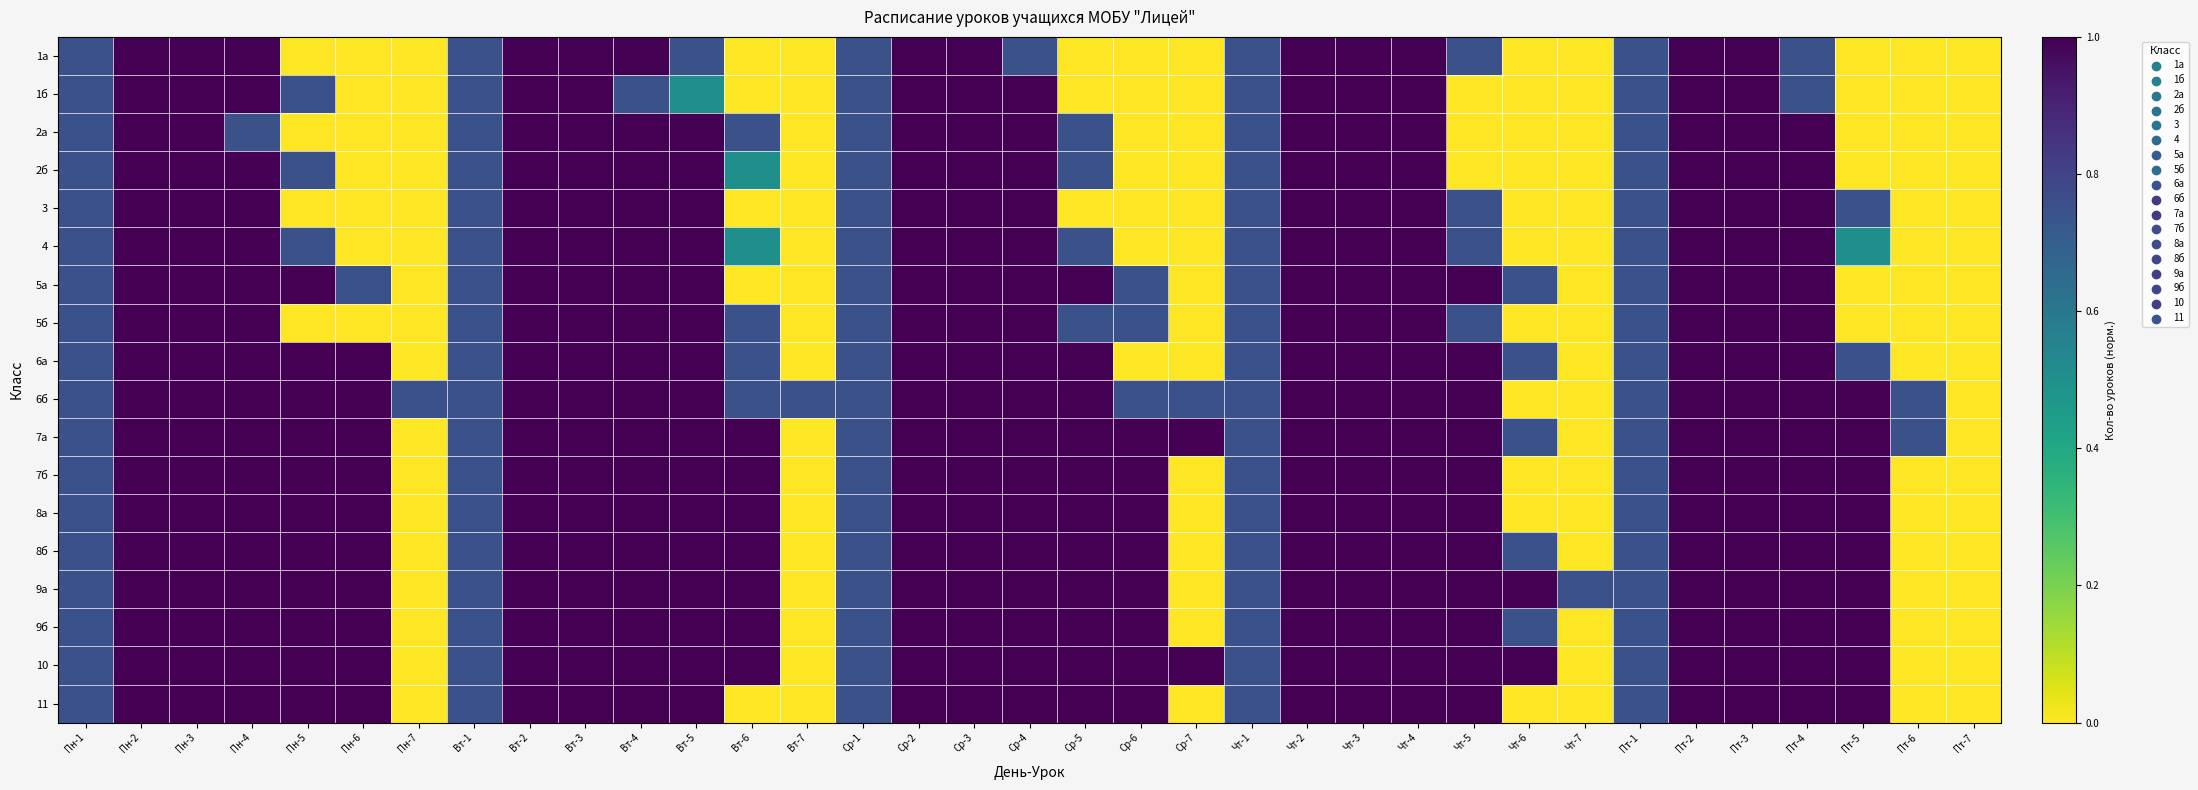

How many distinct data groups are displayed?

18